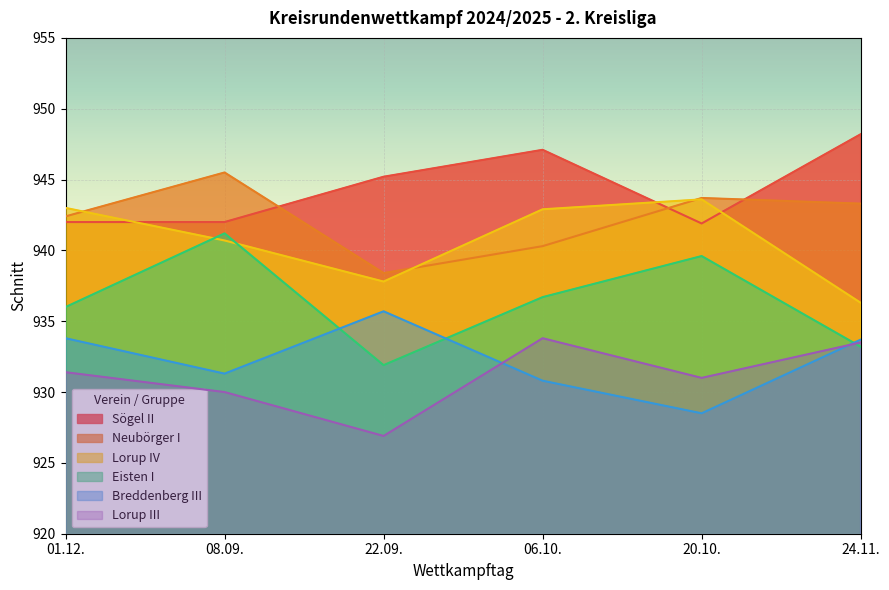

What are all the series names shown in the legend?

Sögel II, Neubörger I, Lorup IV, Eisten I, Breddenberg III, Lorup III